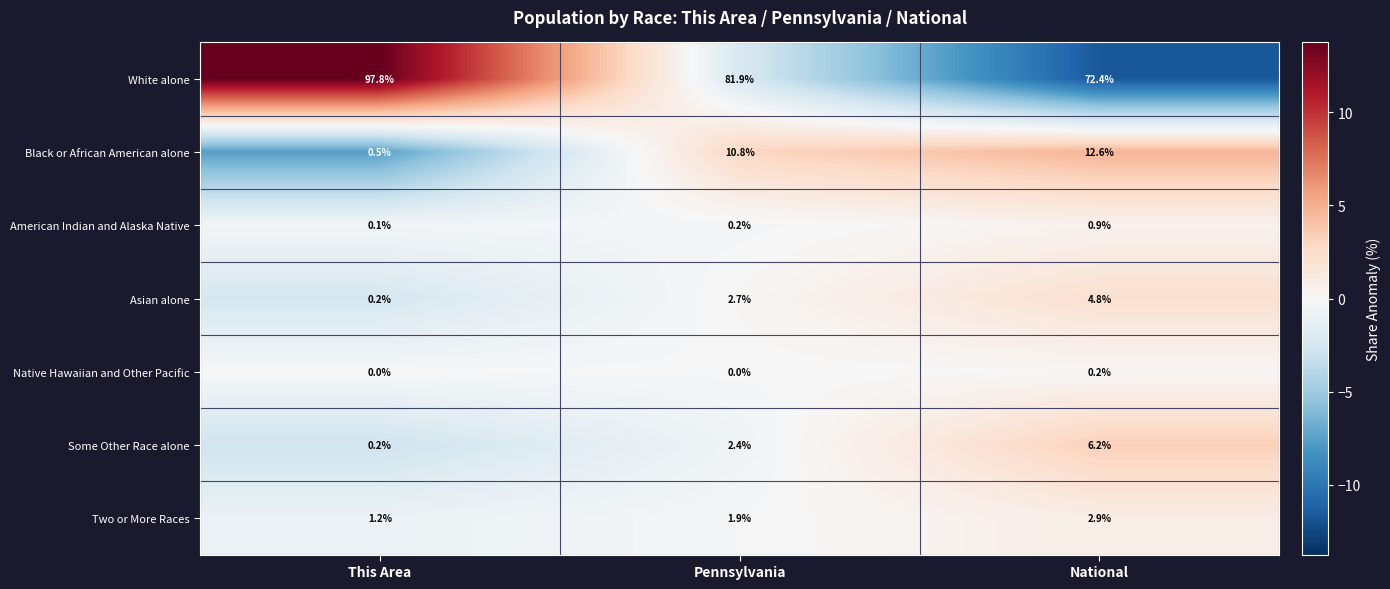

How many positive values does the Native Hawaiian and Other Pacific series have?

1